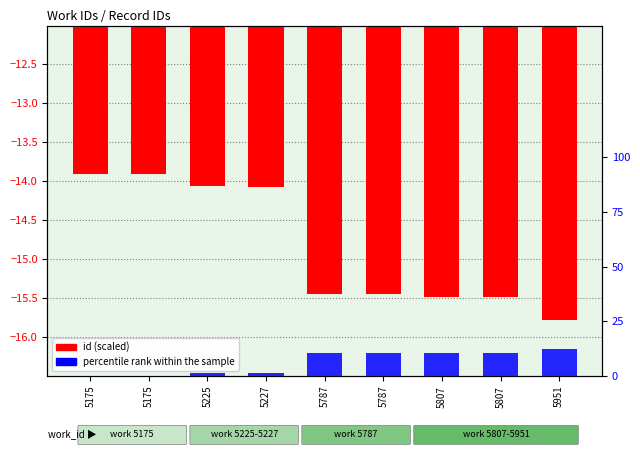

What are all the series names shown in the legend?

id (scaled), percentile rank within the sample